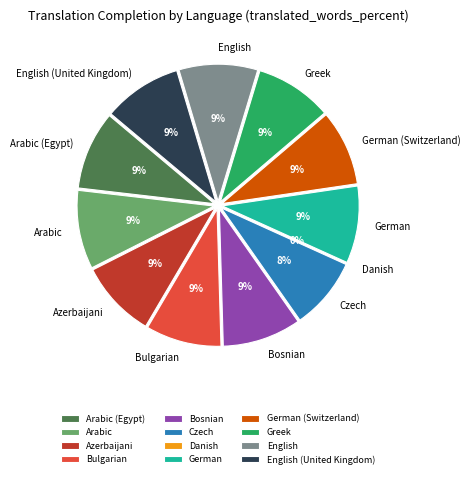

How many segments does this pie chart have?

12